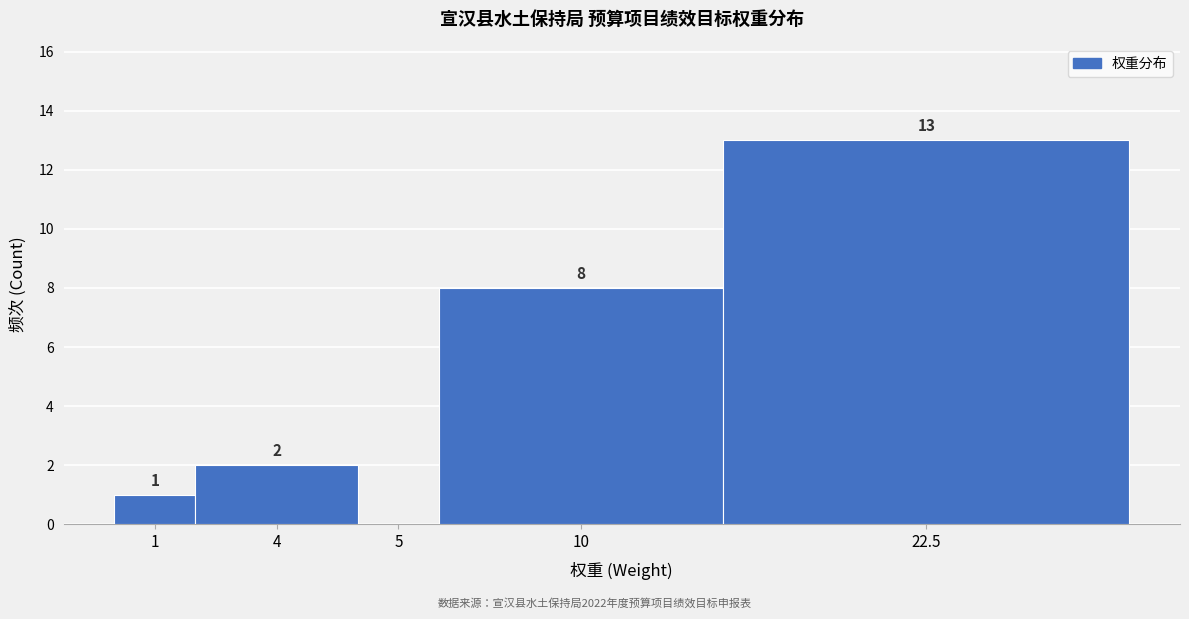

Reading left to right, what are all the values shown in this chart?

1=1	4=2	5=0	10=8	22.5=13